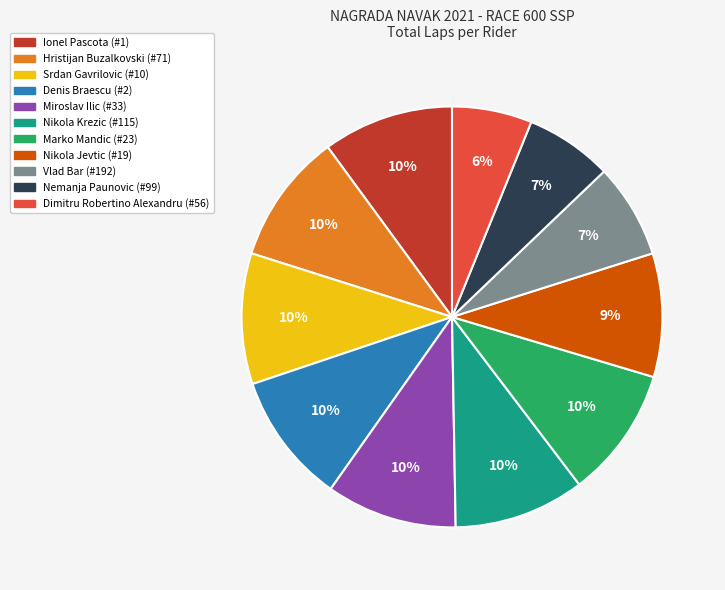

What is the smallest slice in the pie chart?

Dimitru Robertino Alexandru (#56)